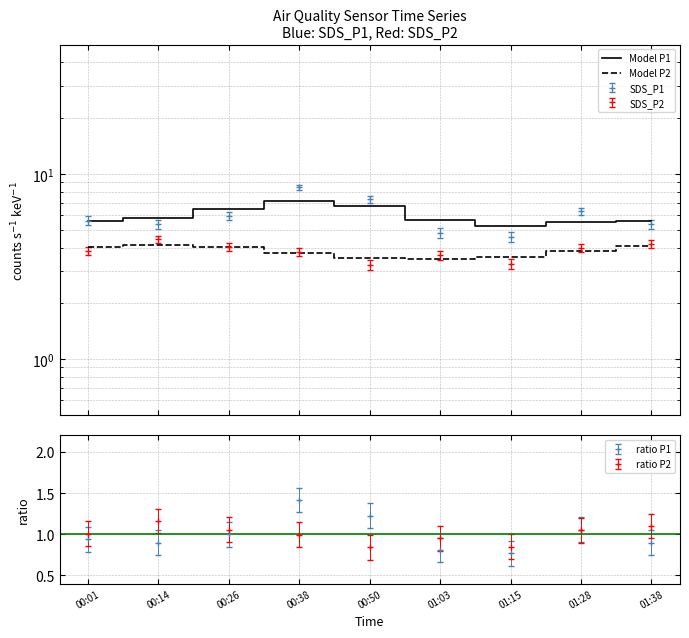

True or false: Model P2 and Model P1 intersect in this chart.

False